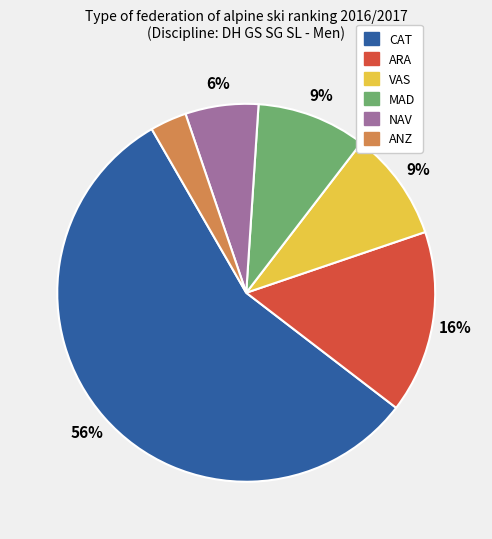

To the nearest percent, what percentage of the pie is ANZ?

3%